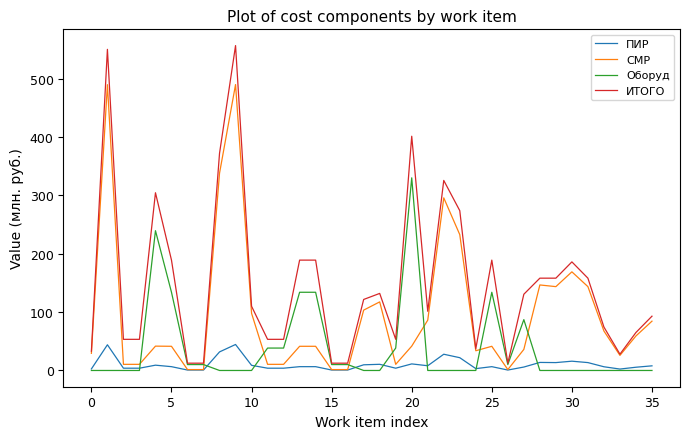

Is this an area chart (filled region under the line)?

No